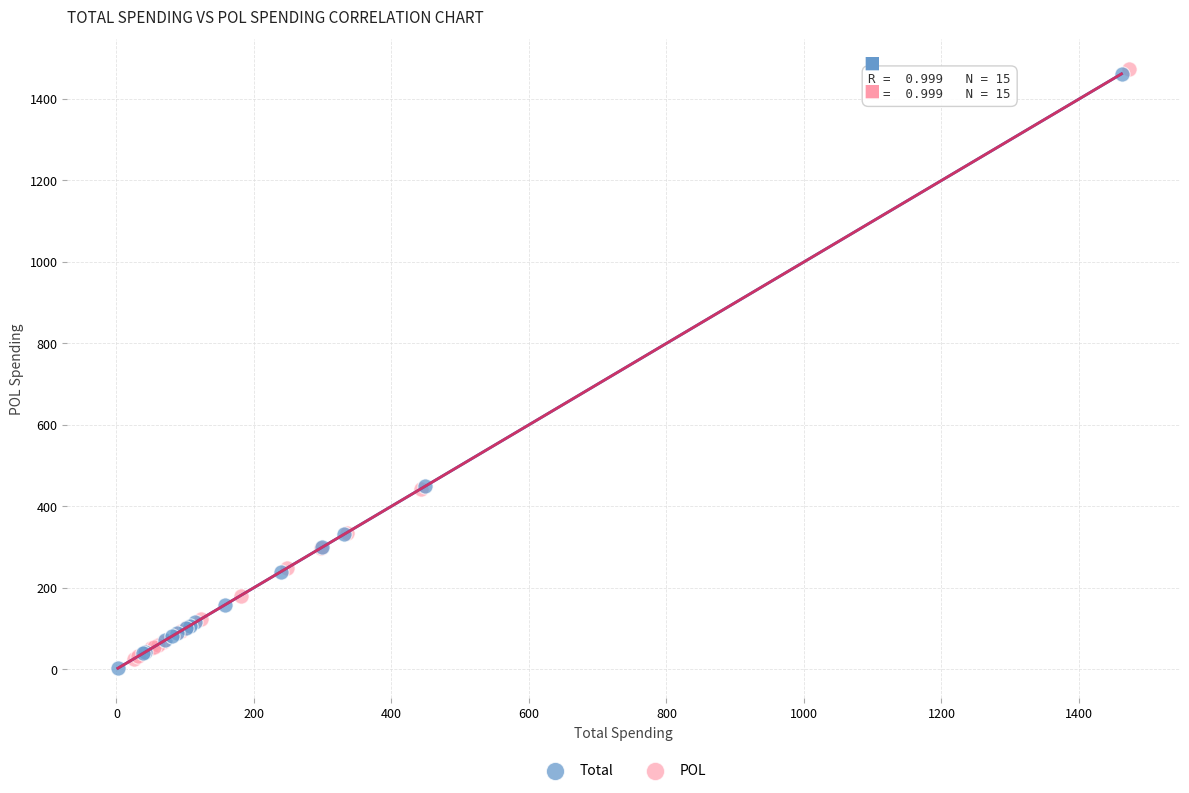

What are all the series names shown in the legend?

Total, POL